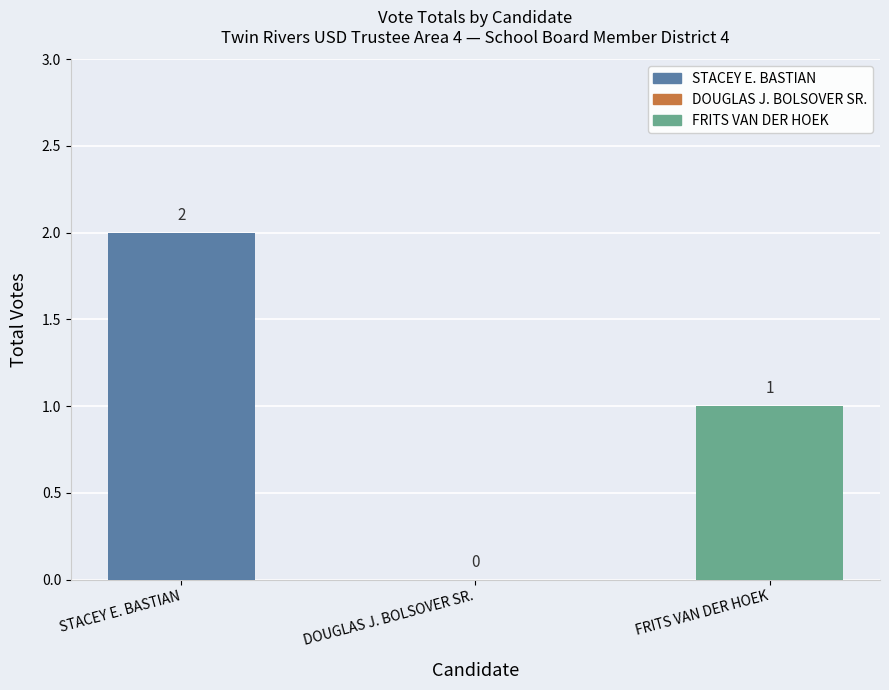

What is the maximum value shown in the chart?

2